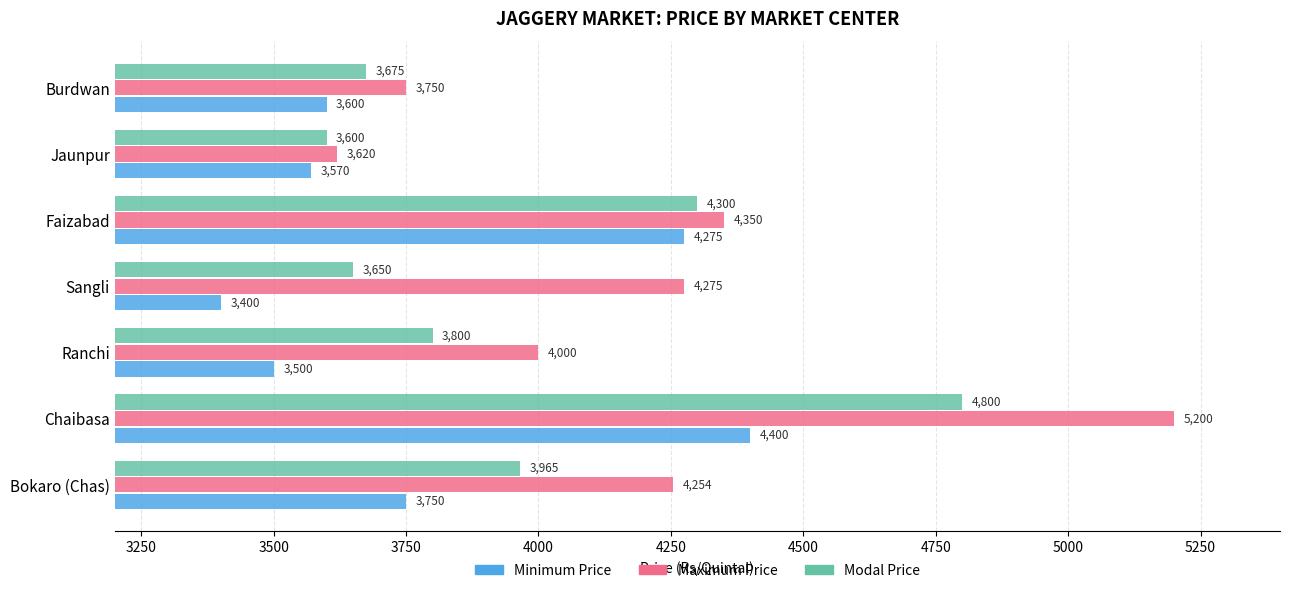

At which category does the chart reach its peak across all series?

Chaibasa